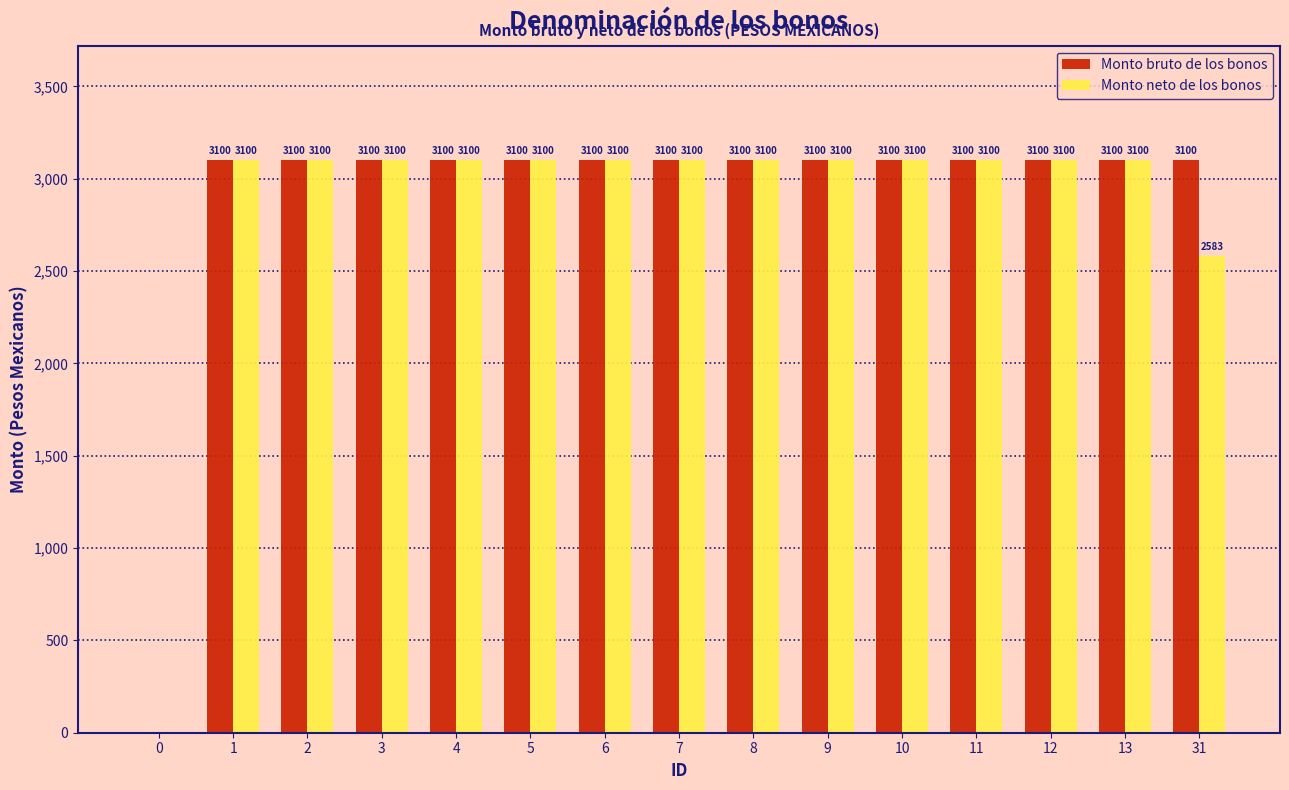

What is the total value across all series at 3?

6200.0